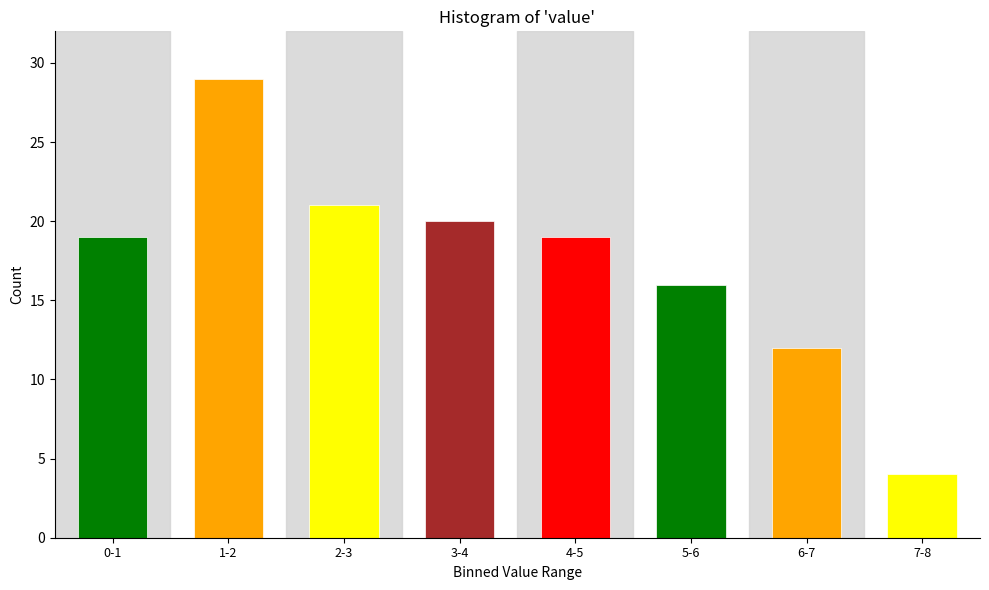

Reading left to right, extract all data points from this chart.

0-1=19	1-2=29	2-3=21	3-4=20	4-5=19	5-6=16	6-7=12	7-8=4